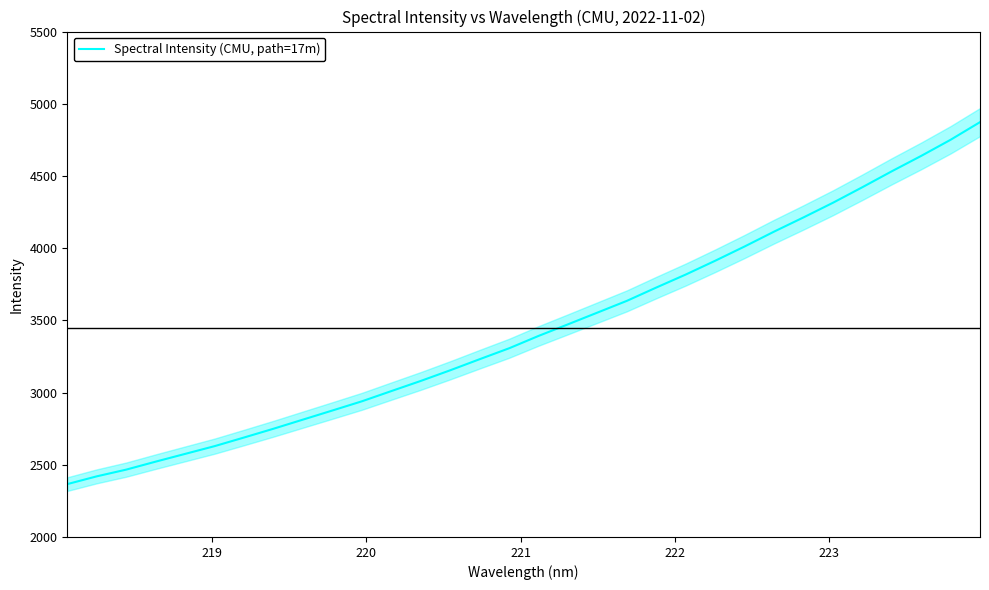

The chart shows a value of 6077.1 at 22. True or false?

False